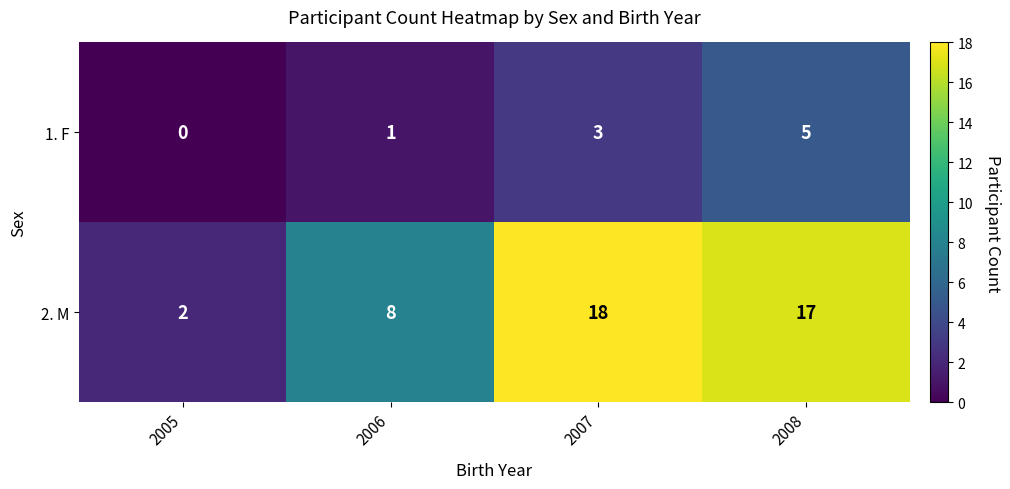

Which category has the lowest value across all series?

2005